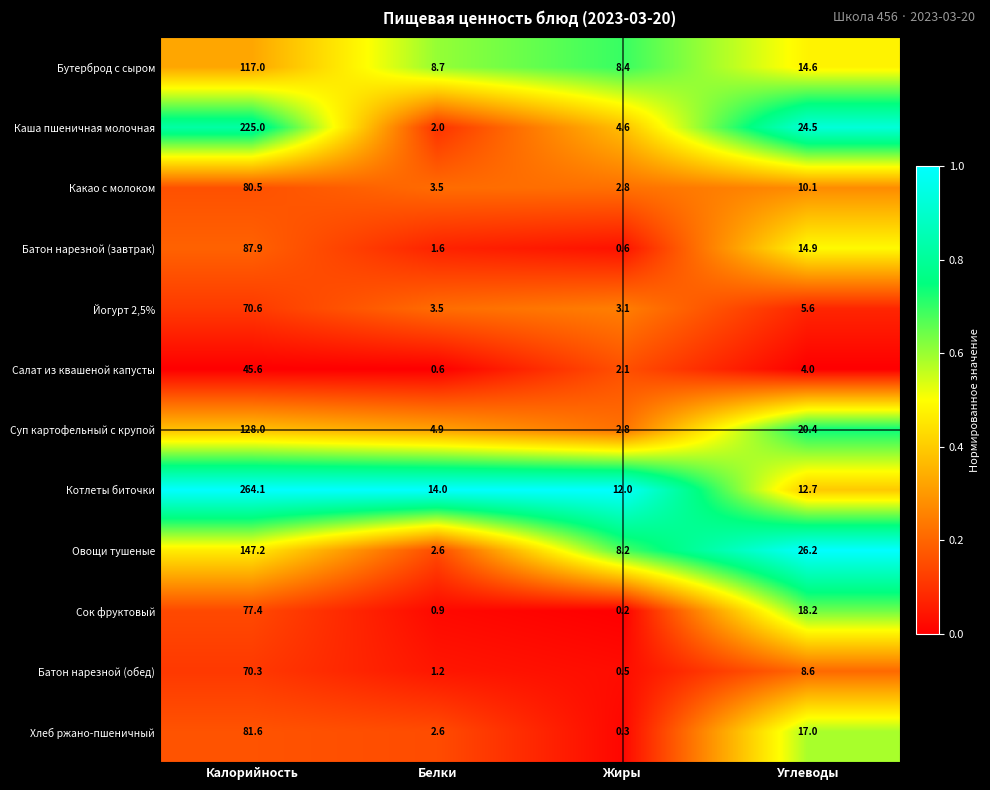

At which category is the sum across all series the highest?

Калорийность